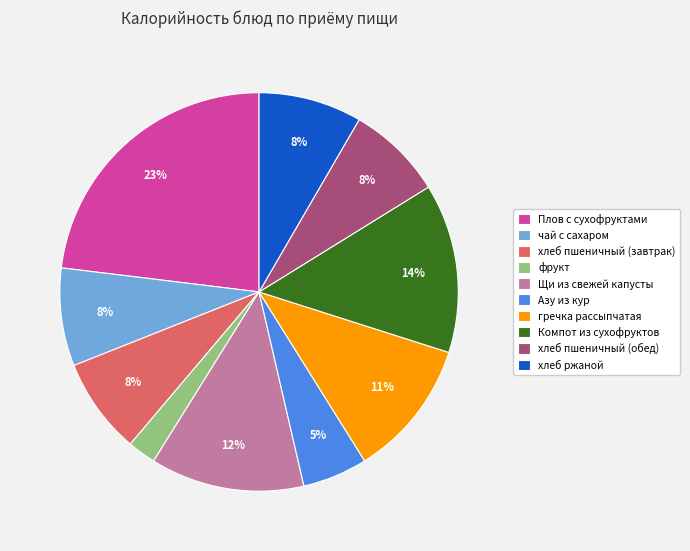

Which category has the biggest portion of the pie?

Плов с сухофруктами